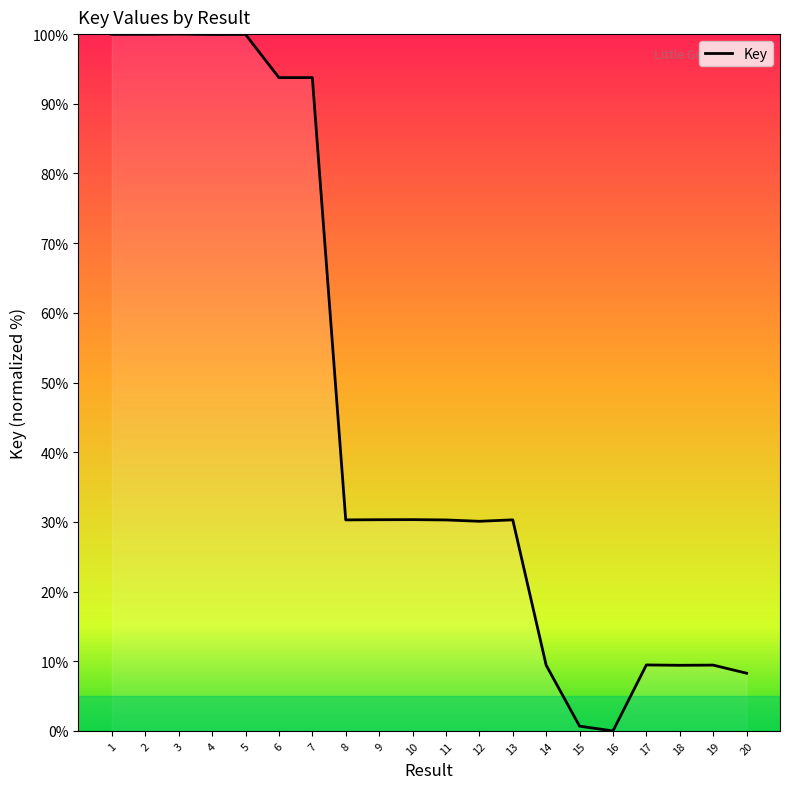

What is the ratio of the value at 13 to the value at 8?

1.0